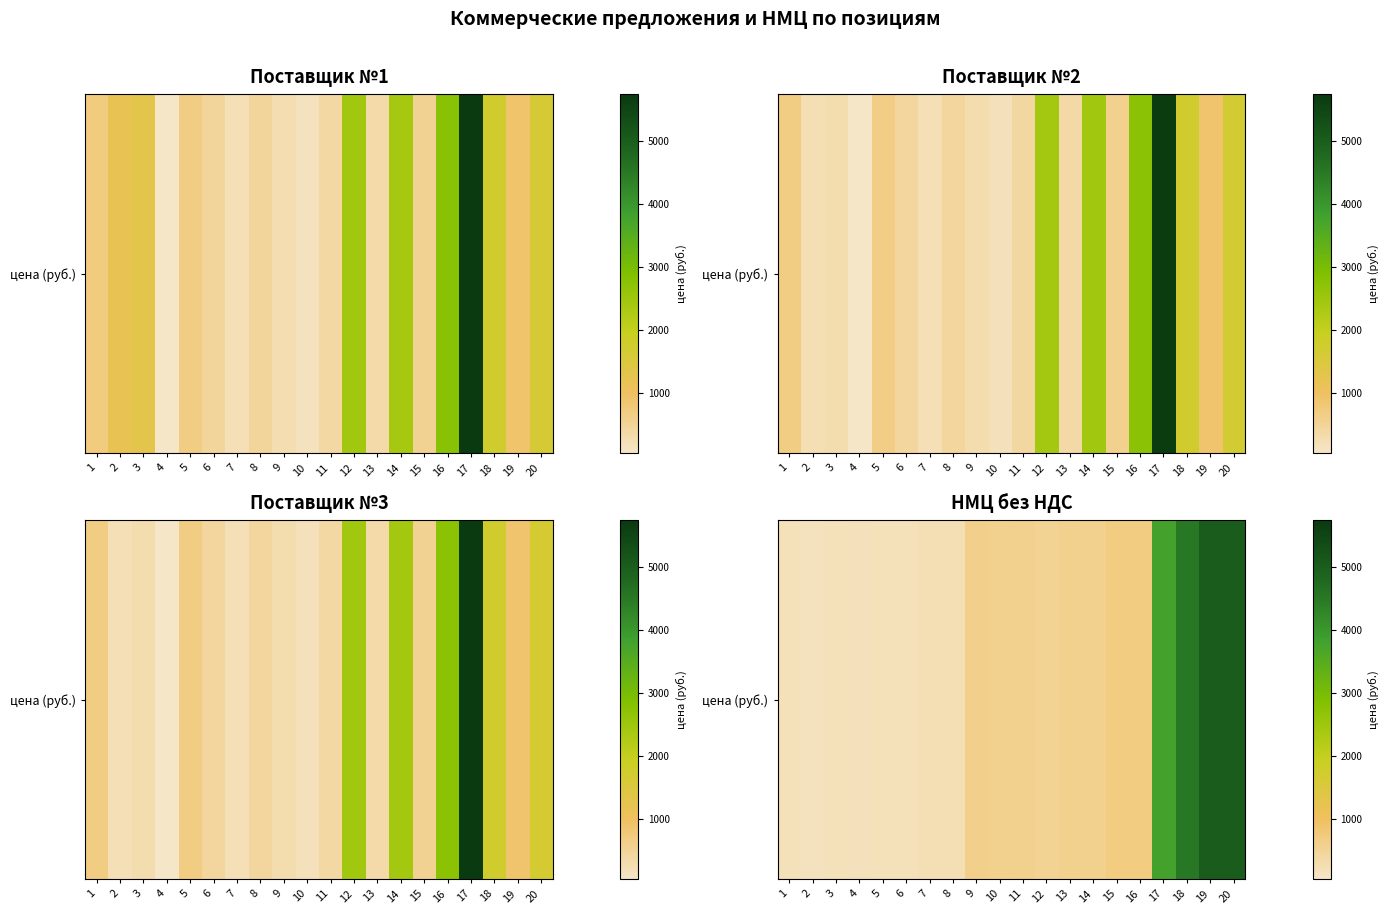

What is the difference between the values at 9 and 15?

96.8